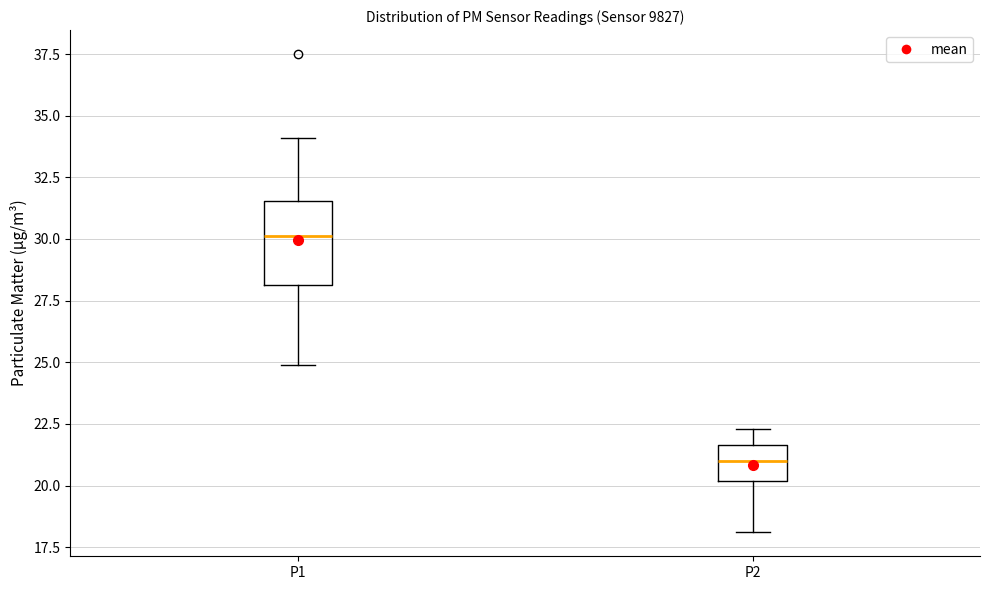

Comparing the boxes themselves (not the whiskers), which one is the tallest?

P1